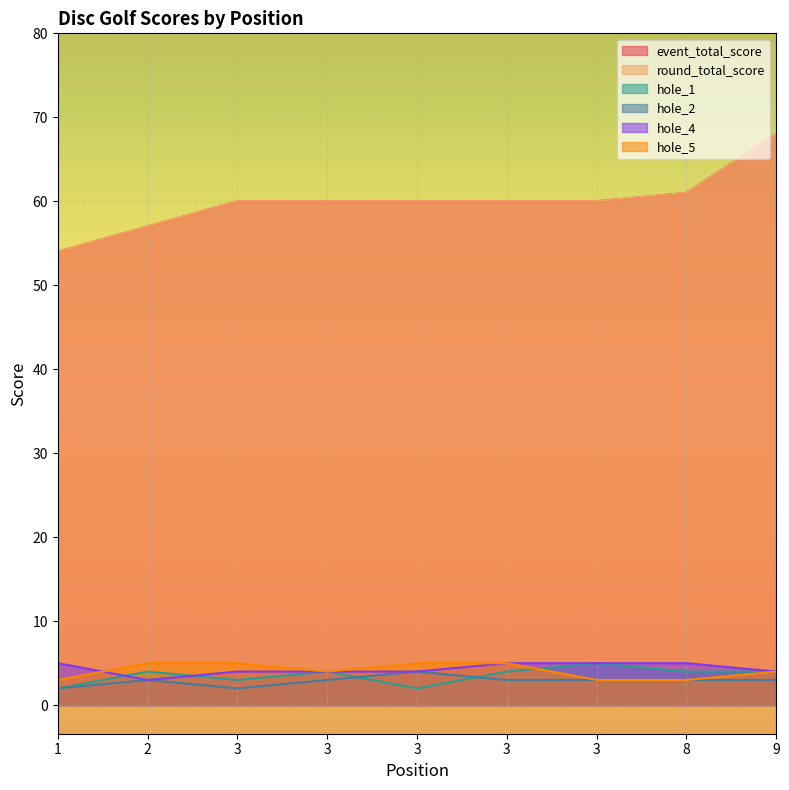

List the series in order of their peak value, highest first.

event_total_score, round_total_score, hole_1, hole_4, hole_5, hole_2